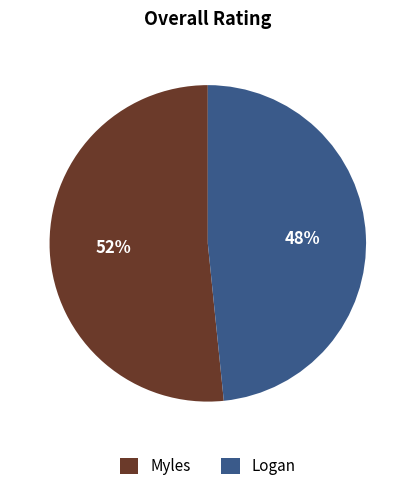

Is it true that Myles is 46% of the pie?

False